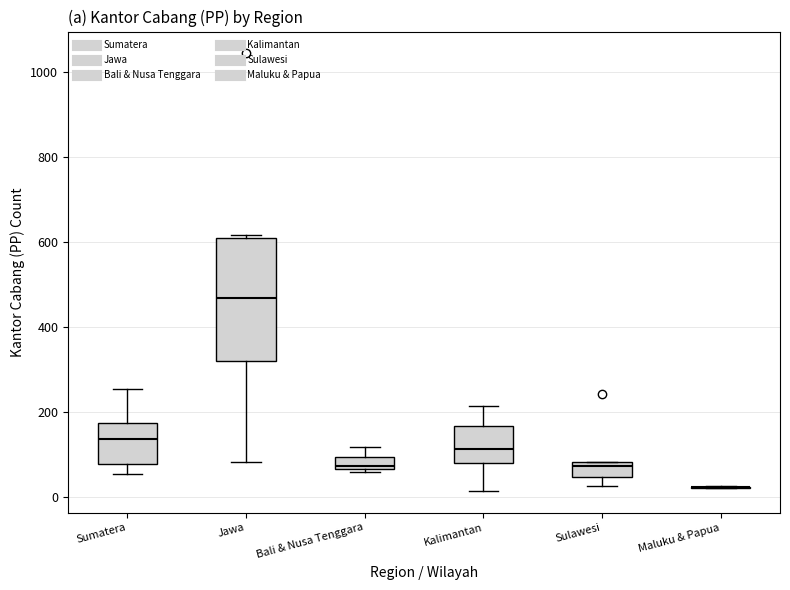

Which box is the tallest, from its lower edge to its upper edge?

Jawa